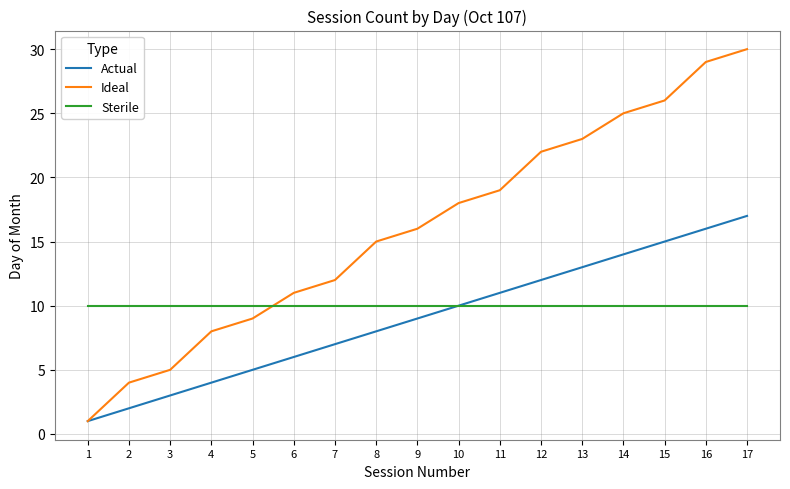

At which category is the sum across all series the highest?

17